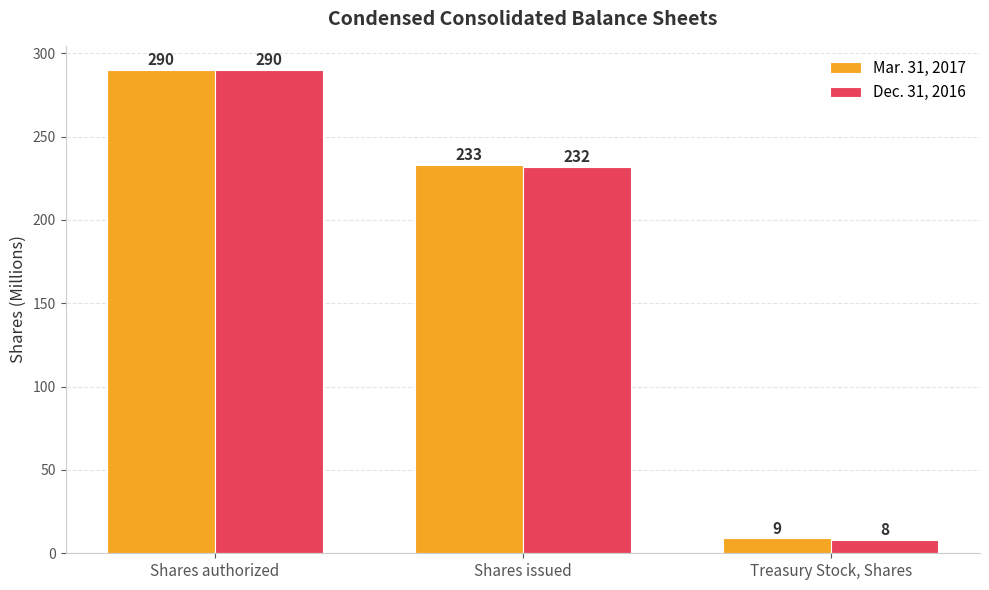

At which label does Dec. 31, 2016 first exceed 232?

Shares authorized